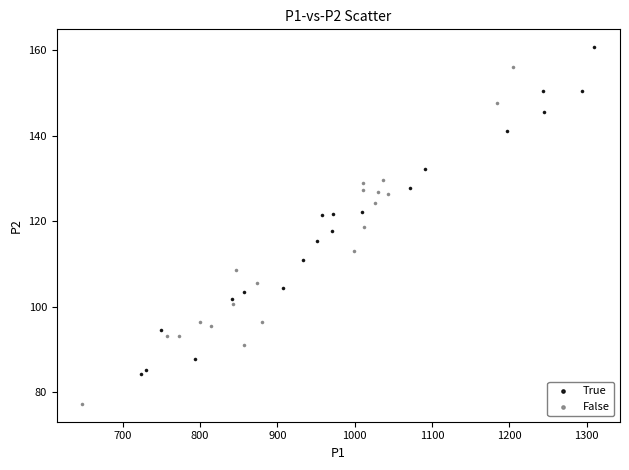

What are all the series names shown in the legend?

True, False